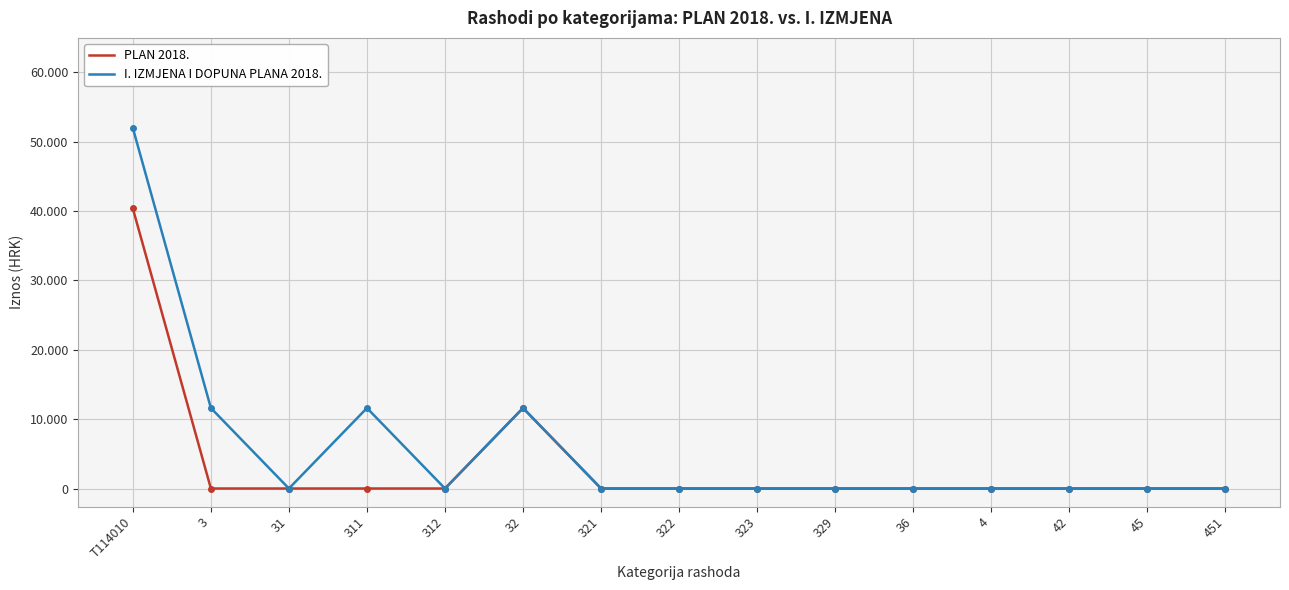

What are all the series names shown in the legend?

PLAN 2018., I. IZMJENA I DOPUNA PLANA 2018.